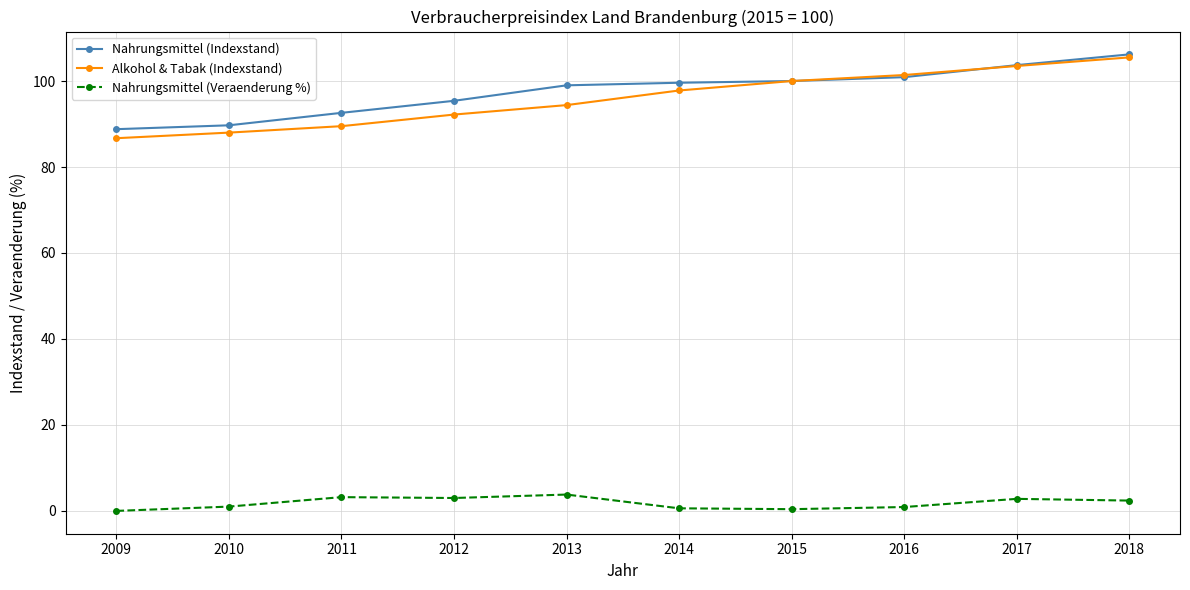

True or false: Nahrungsmittel (Indexstand) has more than 2 points higher than both neighbors.

False